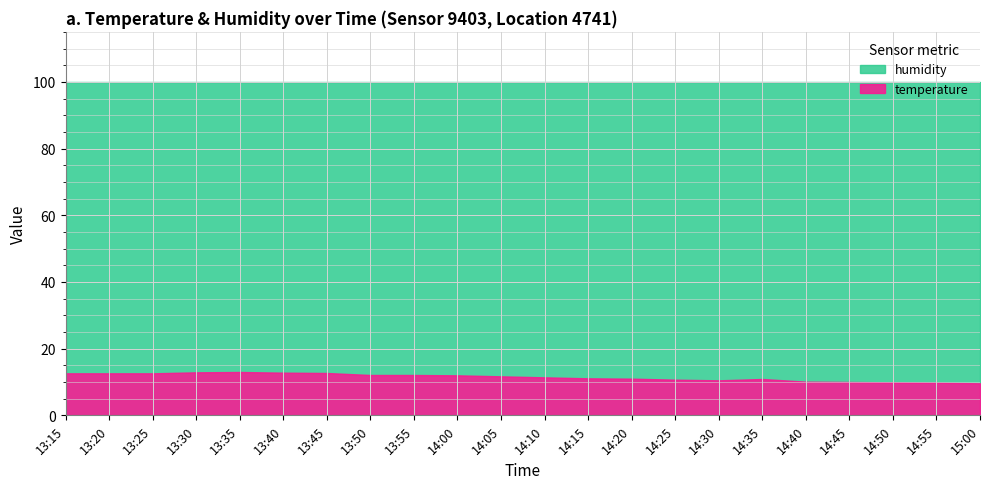

At which category does the chart reach its peak across all series?

13:15